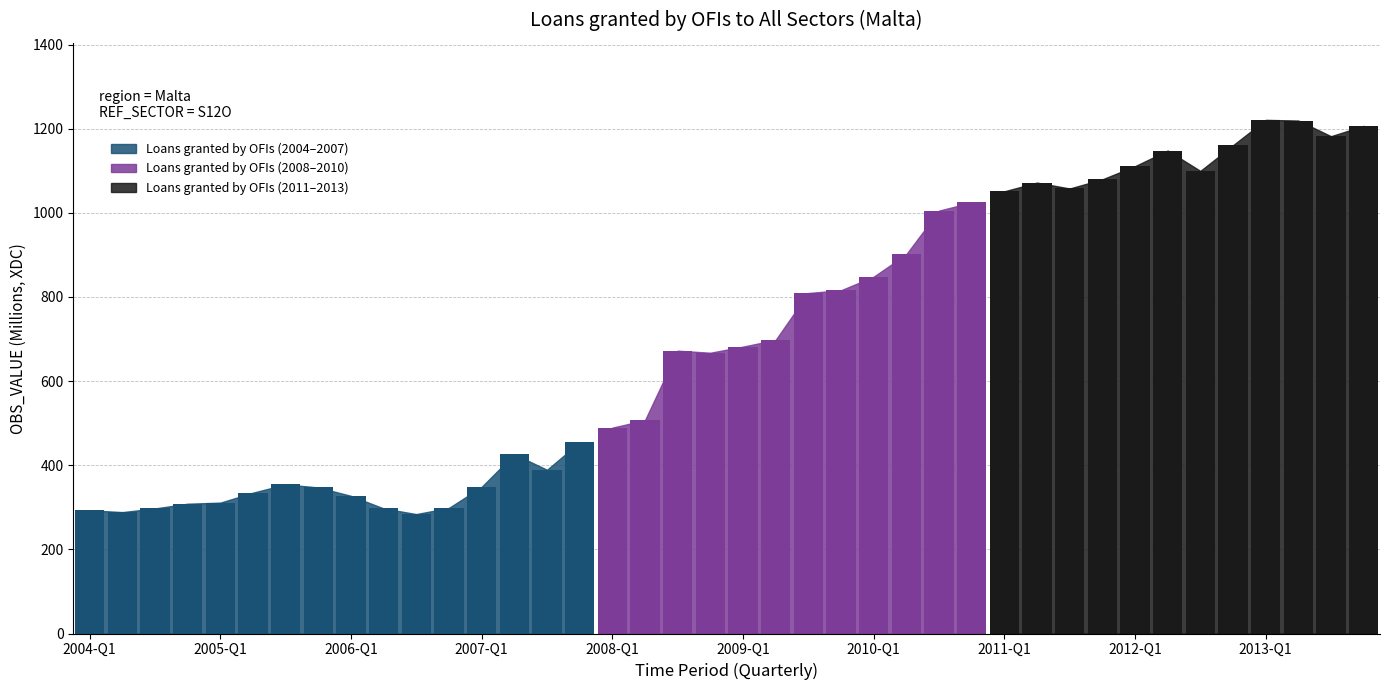

What is the change in value from 2005-Q1 to 2011-Q3?

+746.8